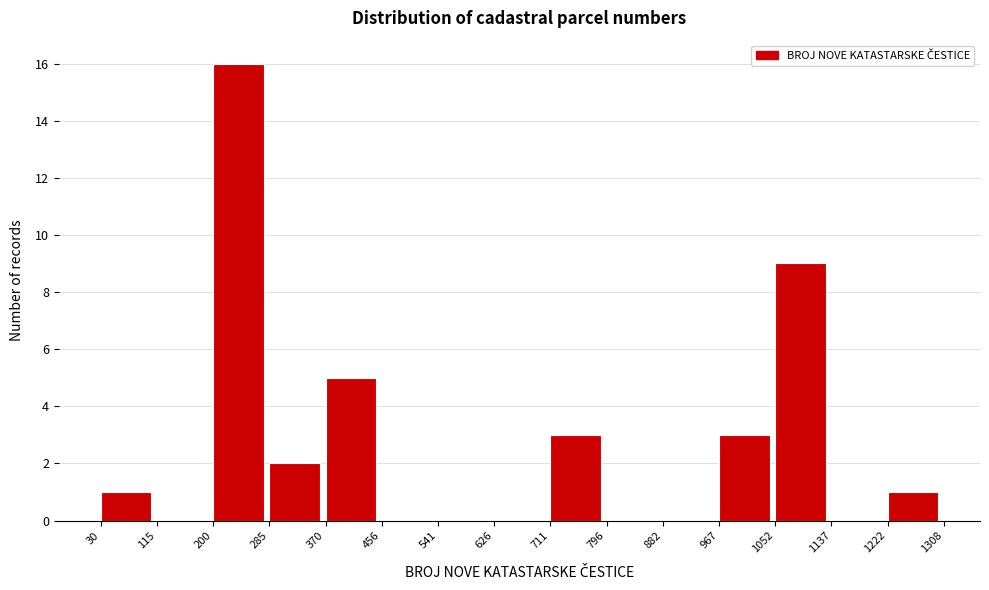

Over which range of the x-axis is the bar tallest?

200 to 285